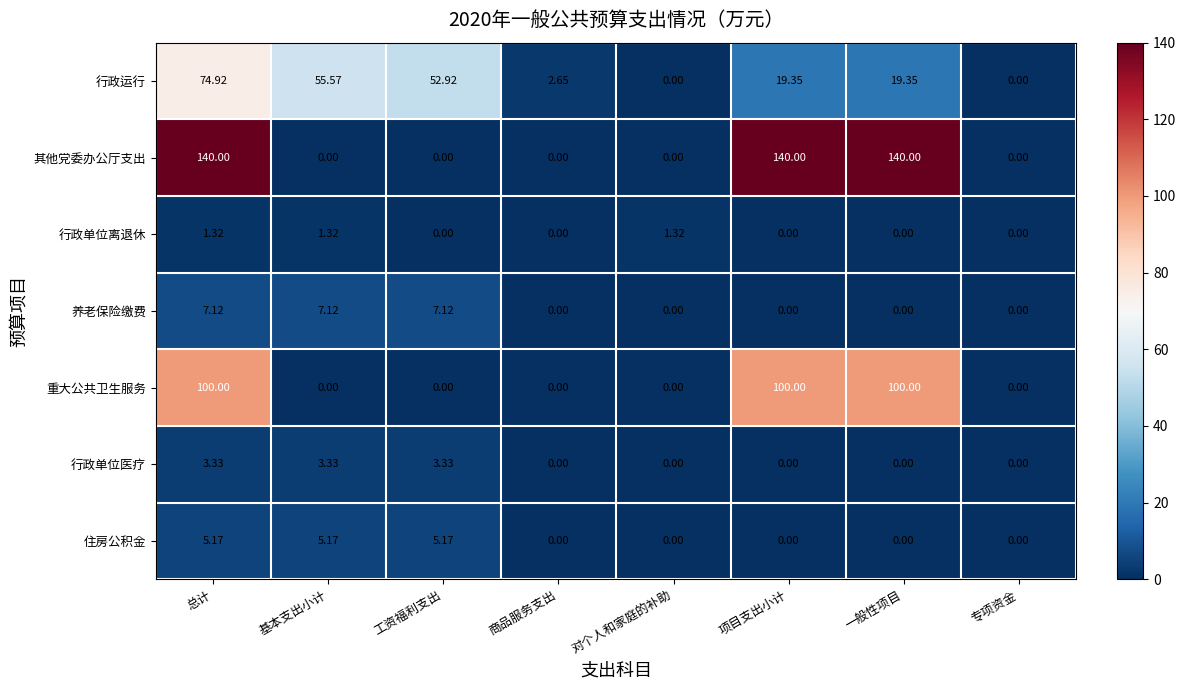

Is the value of 其他党委办公厅支出 at 工资福利支出 greater than the value of 养老保险缴费 at 基本支出小计?

No